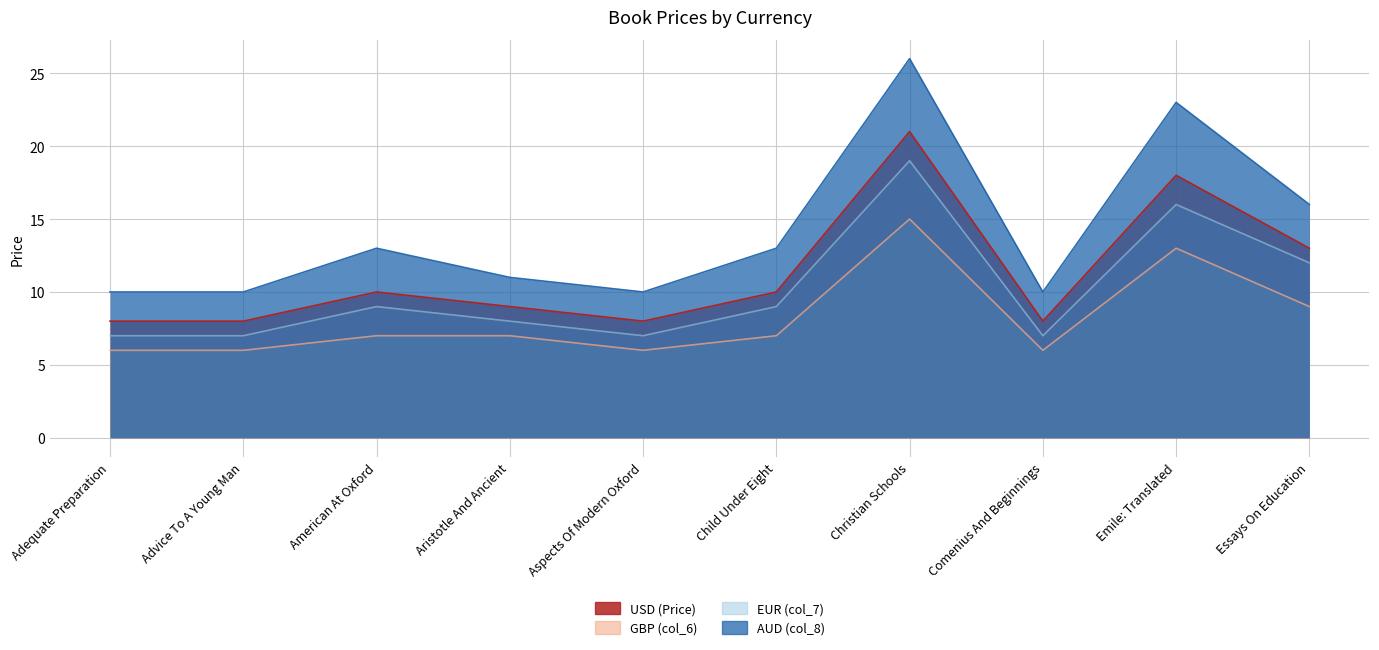

At which label does AUD (col_8) first exceed 13?

Christian Schools